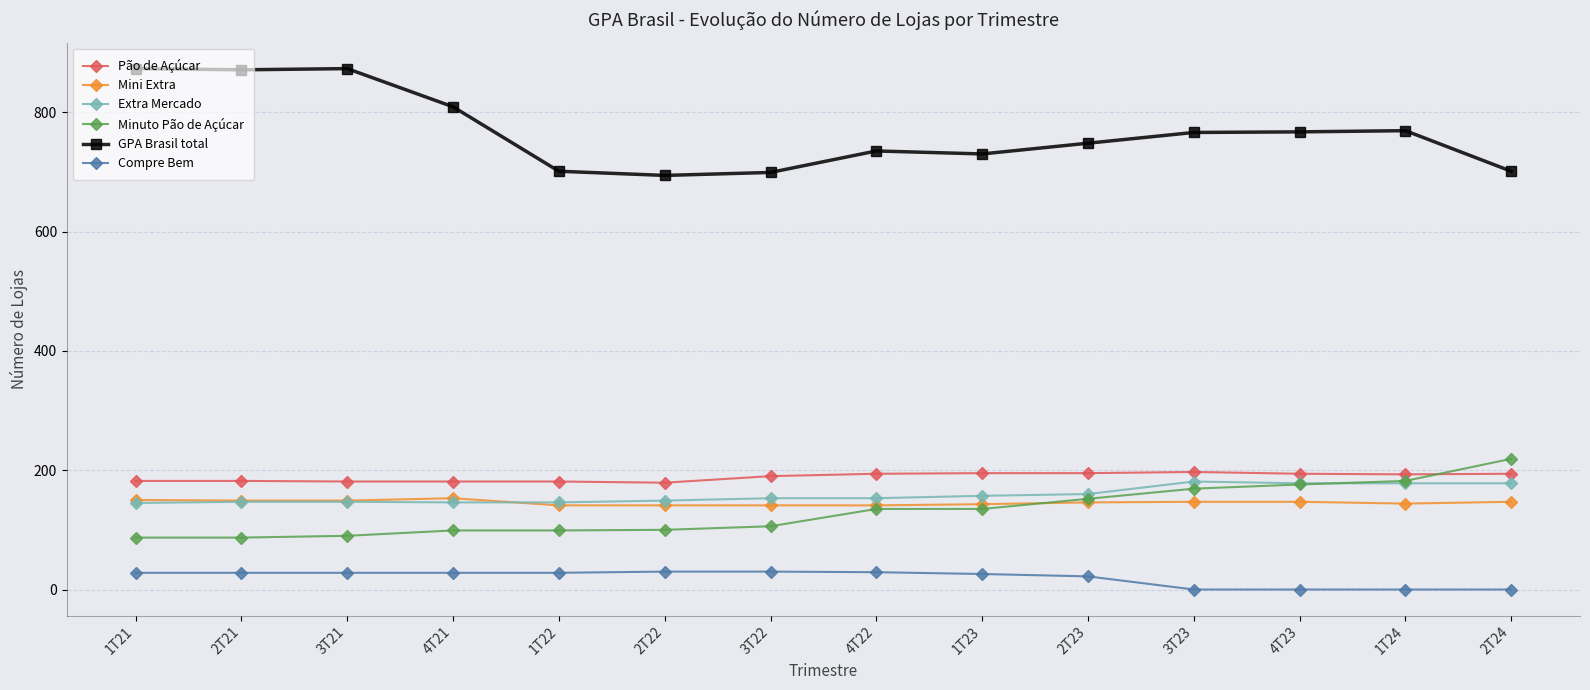

True or false: Minuto Pão de Açúcar and Compre Bem cross at least once.

False